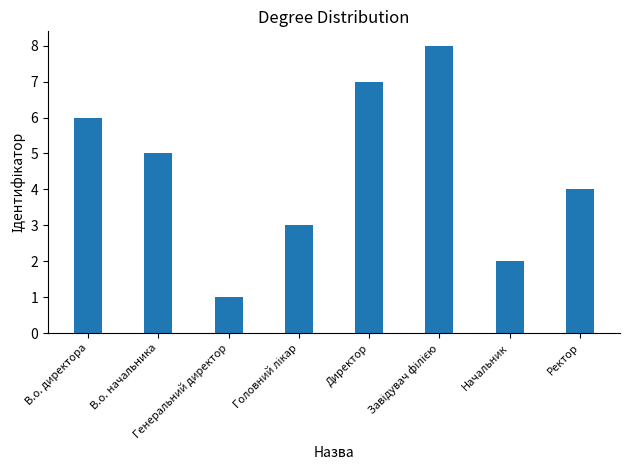

Count the values in the range 3 to 7.

5